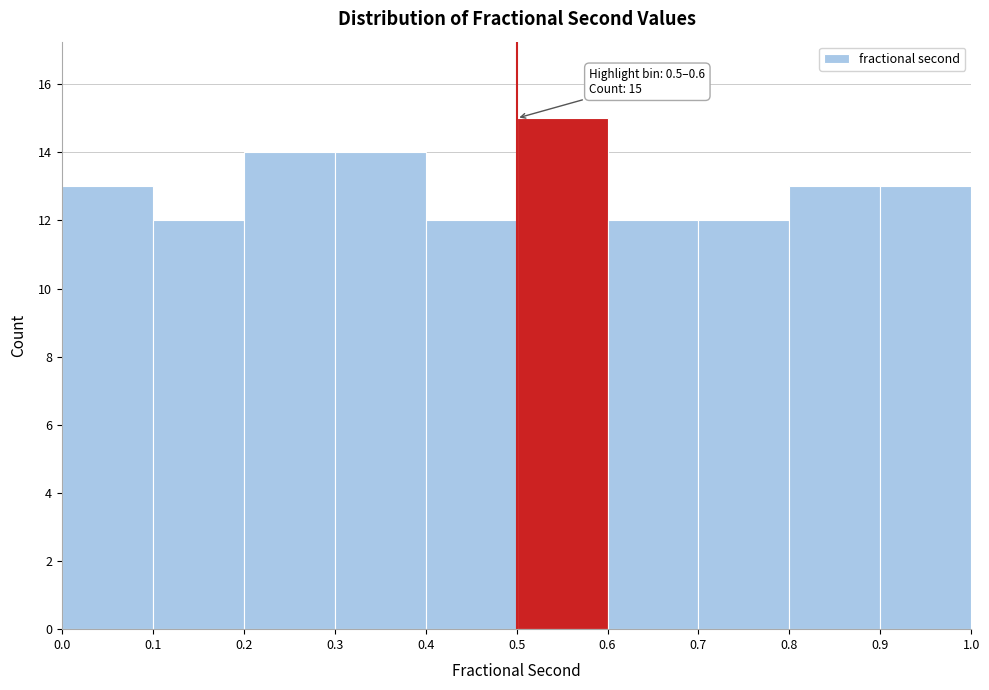

Over which range of the x-axis is the bar tallest?

0.5 to 0.6